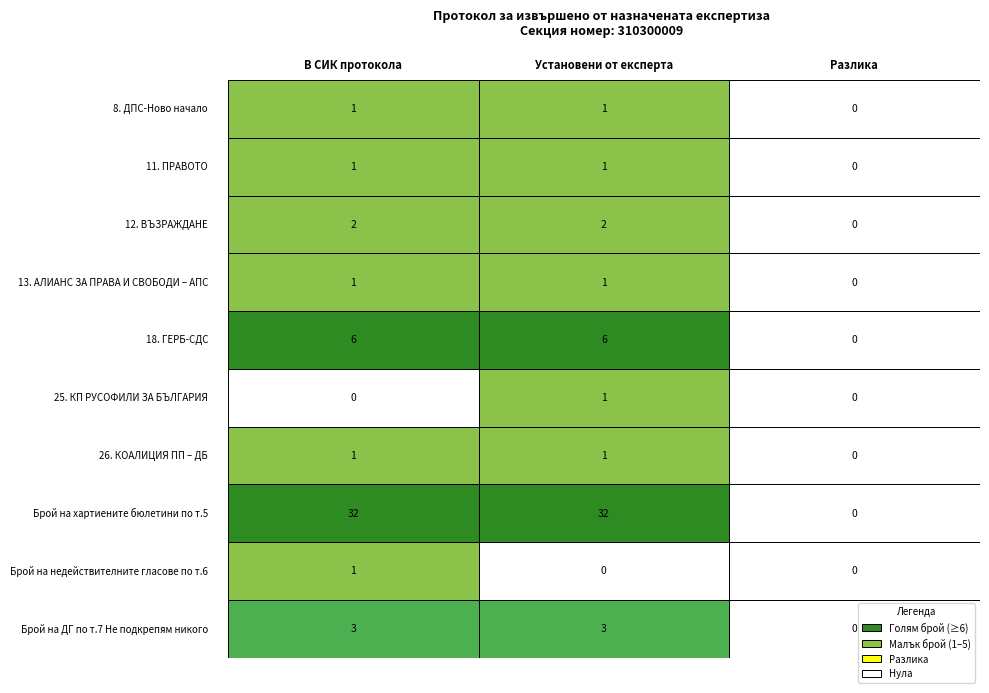

At which category does the chart reach its peak across all series?

В СИК протокола